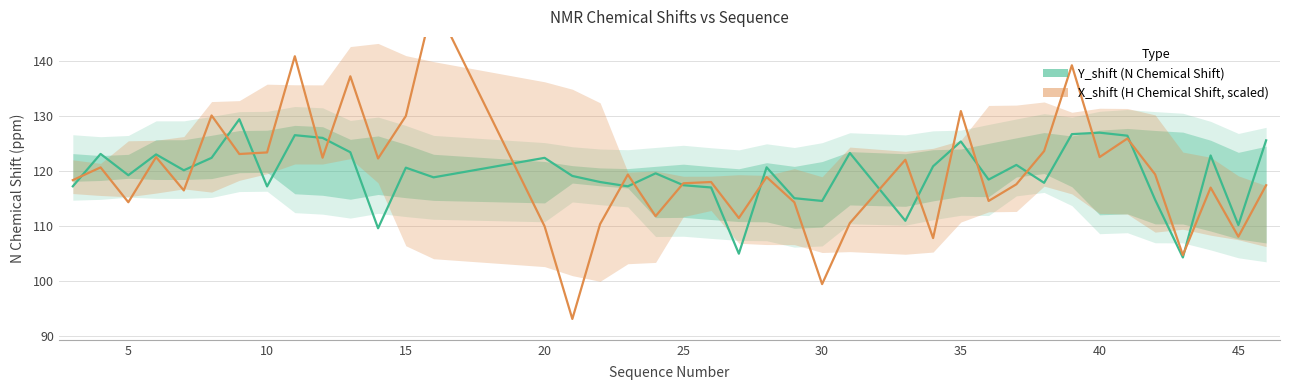

What is the minimum value for Y_shift (N, ppm)?

104.2